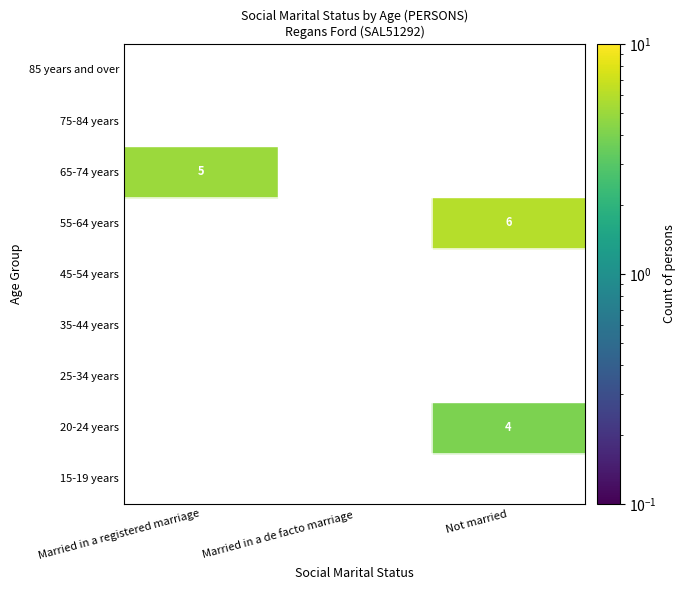

The 65-74 years series shows 0 at Not married. True or false?

True